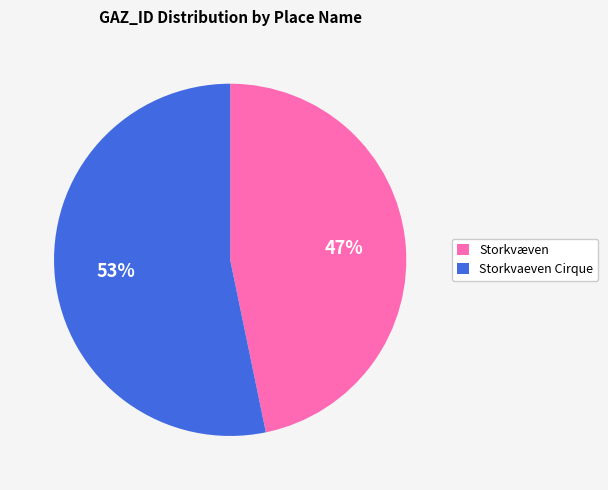

What is the ratio of the value at Storkvaeven Cirque to the value at Storkvæven?

1.1